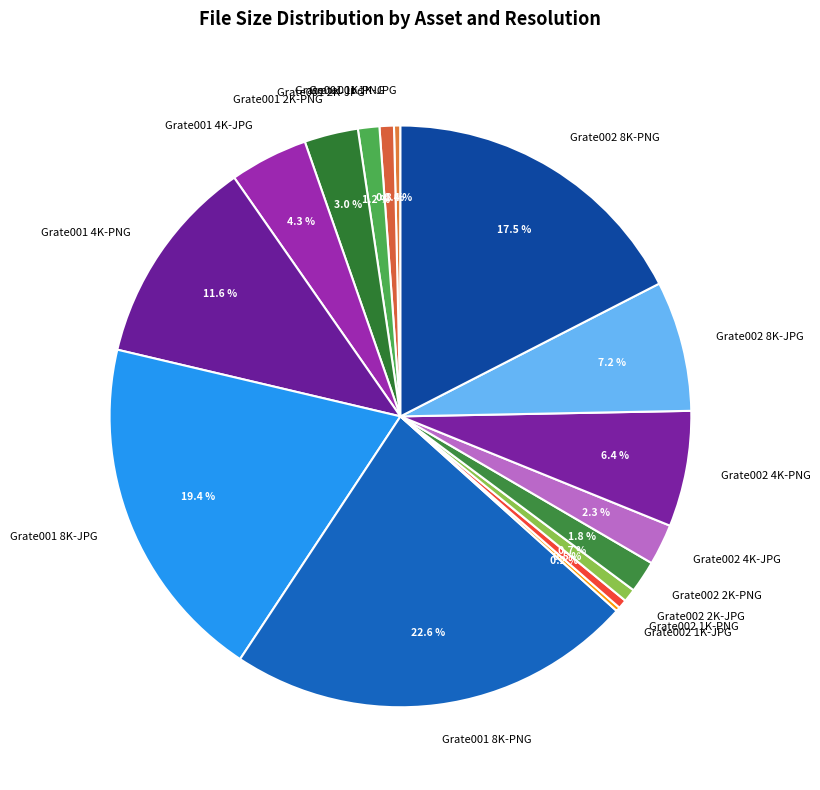

To the nearest percent, what percentage of the pie is Grate001 2K-PNG?

3%